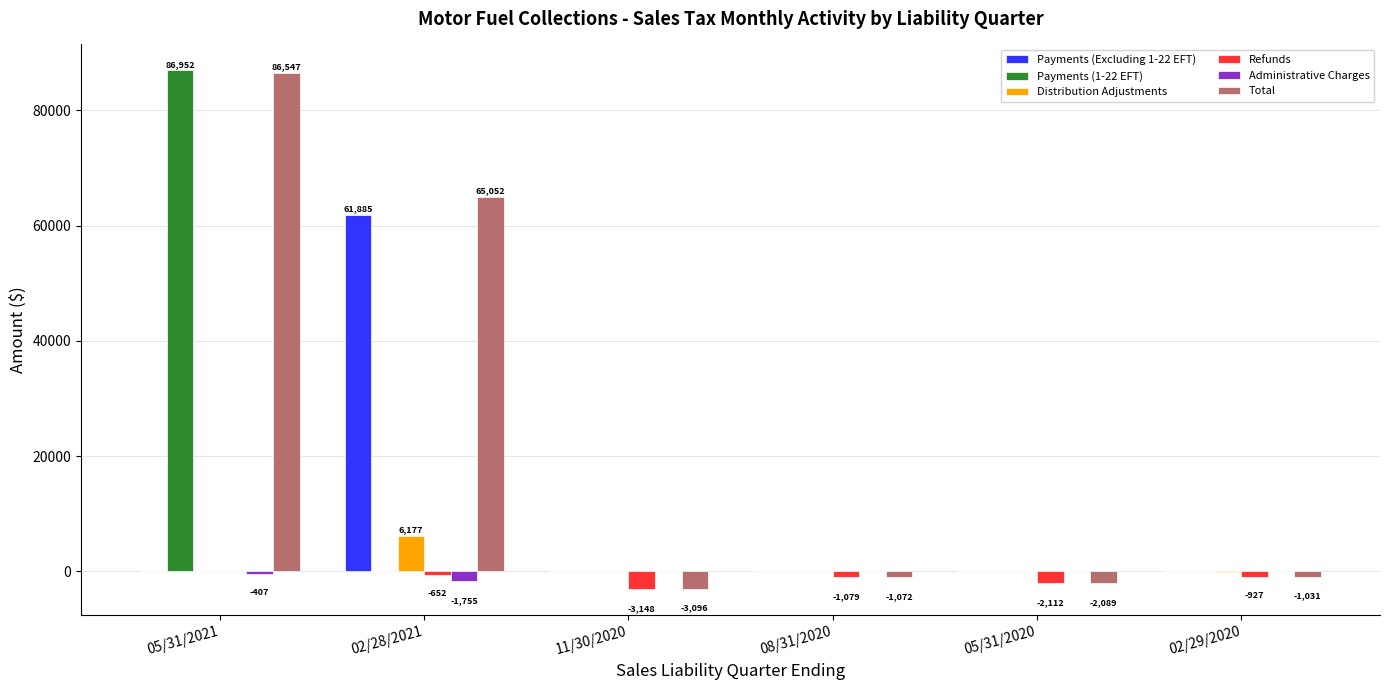

What is the sum of all Refunds values?

-7918.5